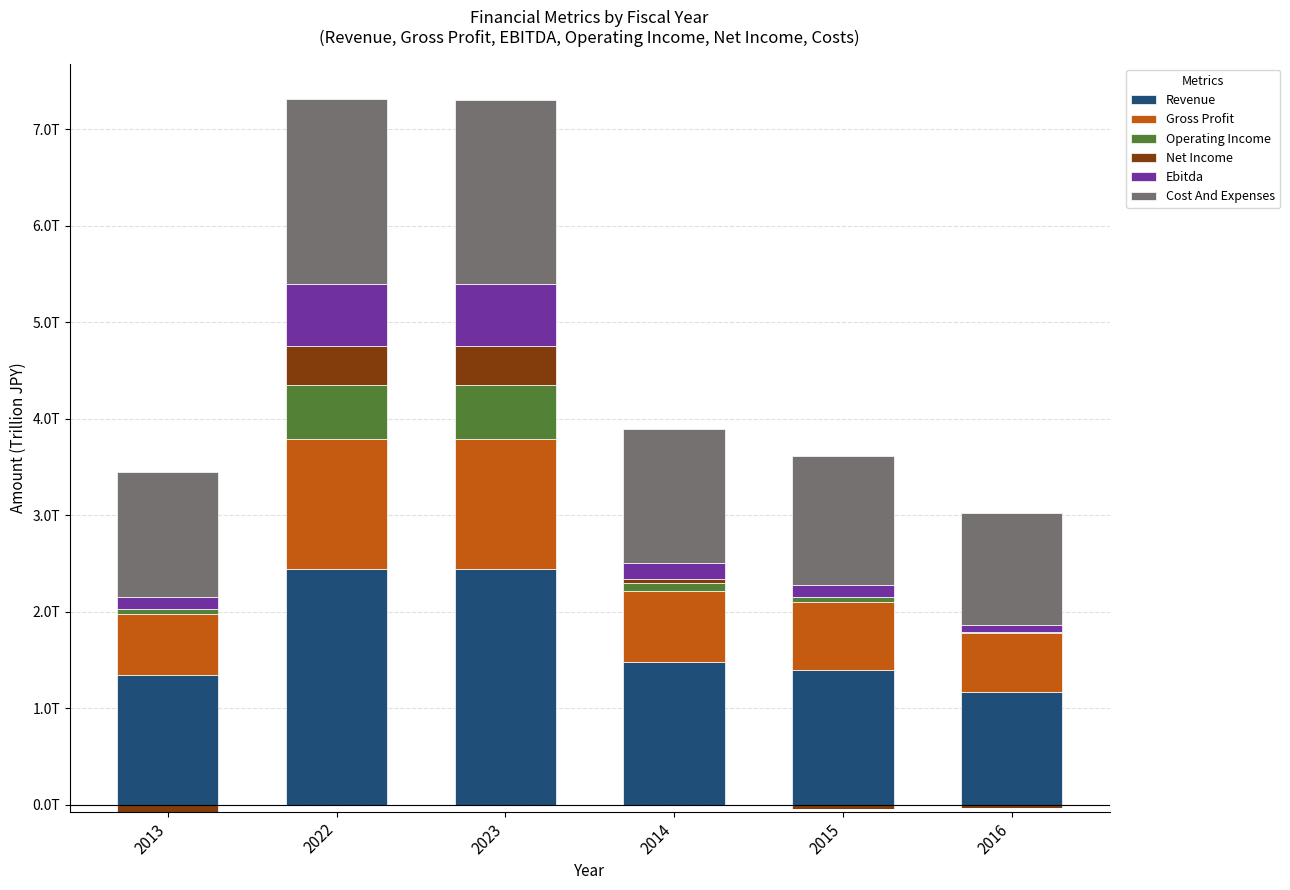

The Net Income series shows 233720895694 at 2015. True or false?

False